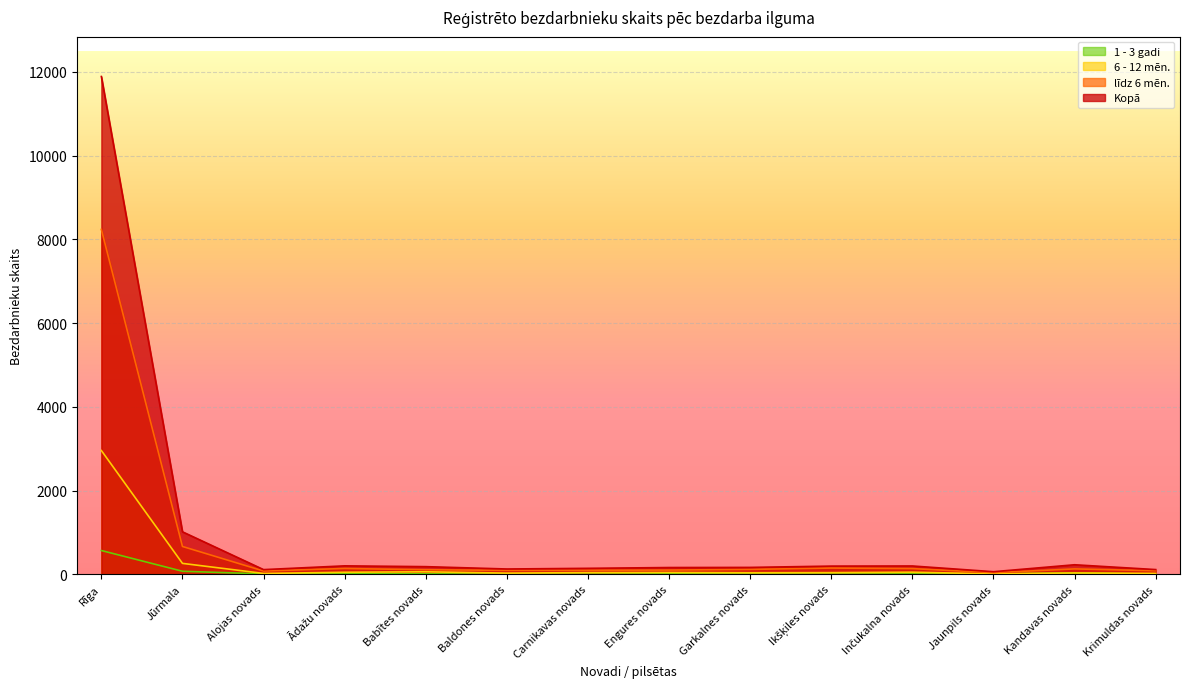

What is the maximum value shown in the chart?

11888